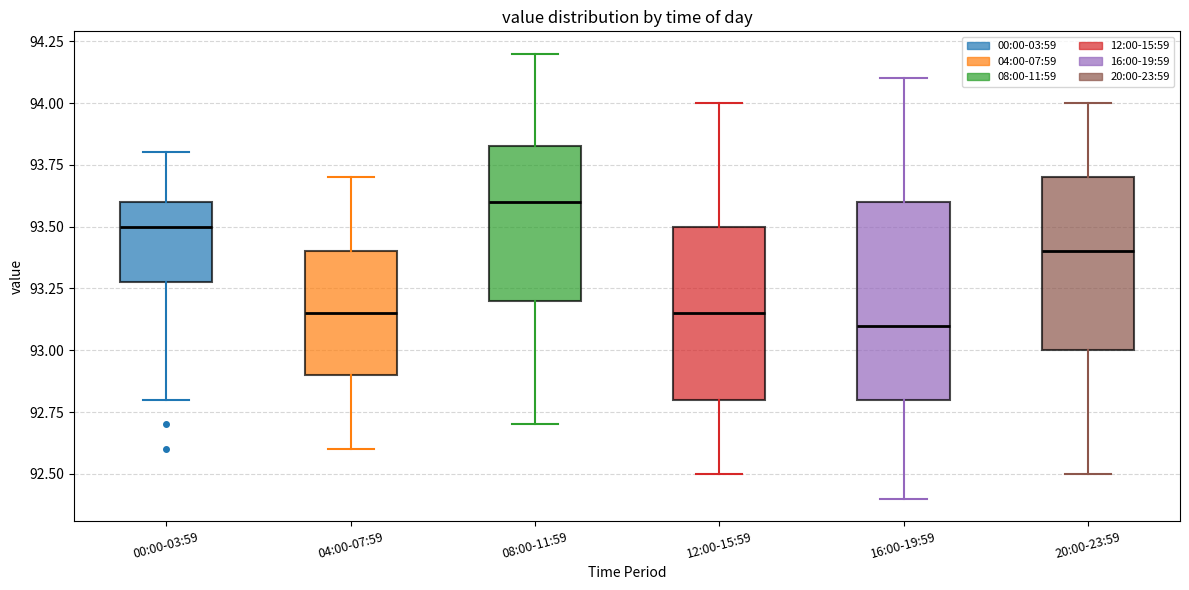

Reading left to right, read every box against the y-axis: the position of its median line, the range the box covers, and the ends of its whiskers. The values are not printed on the chart, so give them approximately, as read against the axis.

00:00-03:59: median 93.50, box 93.30 to 93.60, whiskers 92.80 to 93.80
04:00-07:59: median 93.15, box 92.90 to 93.40, whiskers 92.60 to 93.70
08:00-11:59: median 93.60, box 93.20 to 93.85, whiskers 92.70 to 94.20
12:00-15:59: median 93.15, box 92.80 to 93.50, whiskers 92.50 to 94.00
16:00-19:59: median 93.10, box 92.80 to 93.60, whiskers 92.40 to 94.10
20:00-23:59: median 93.40, box 93.00 to 93.70, whiskers 92.50 to 94.00